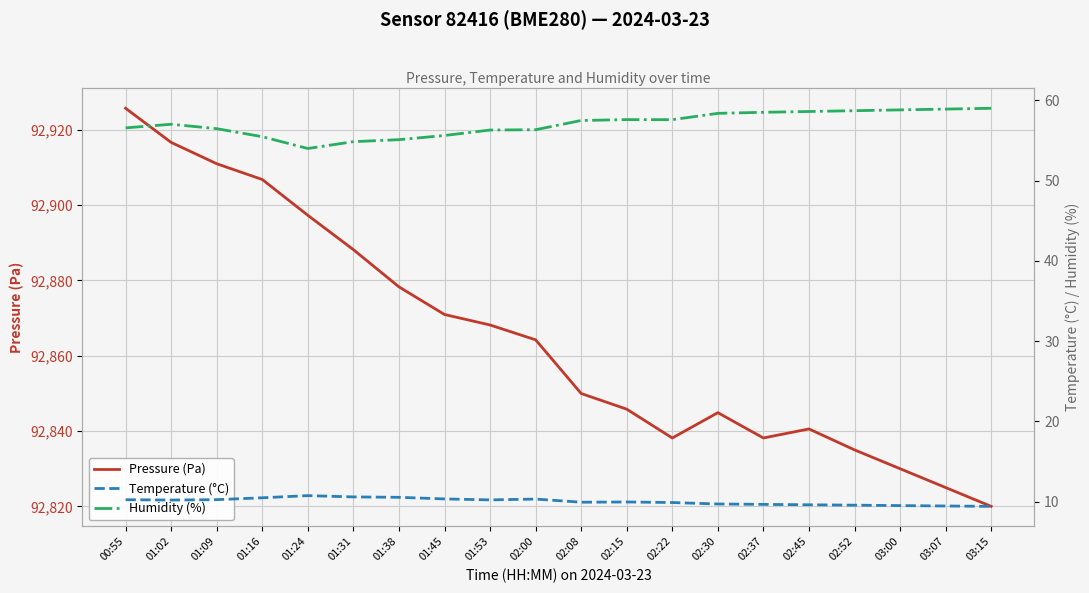

The Humidity (%) series shows 57.5 at 02:08. True or false?

True